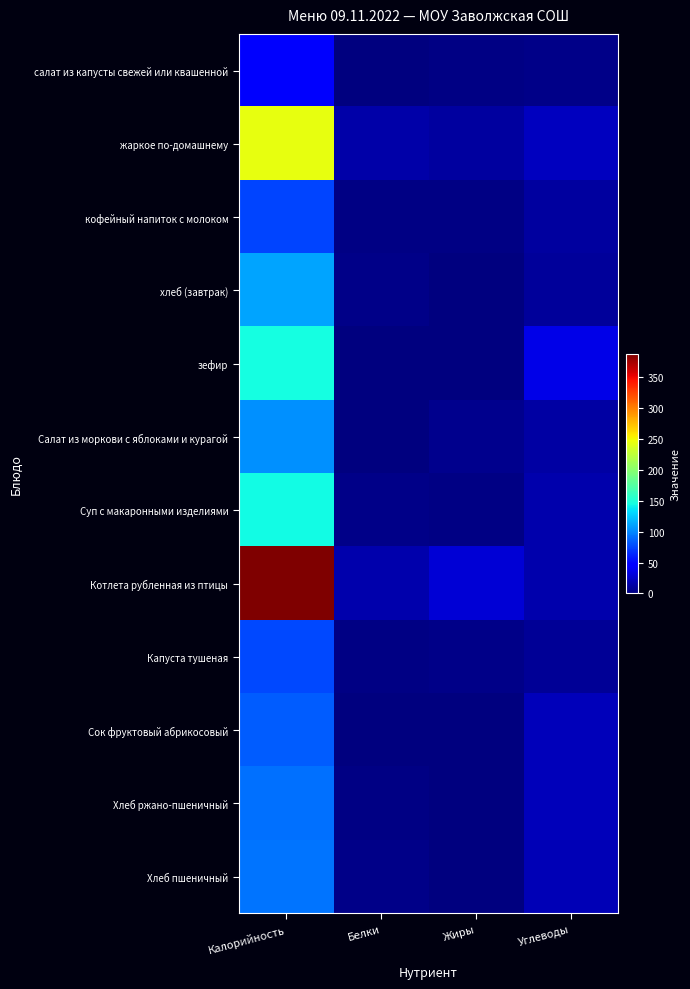

What is the difference between the highest and lowest values at Калорийность?

345.1